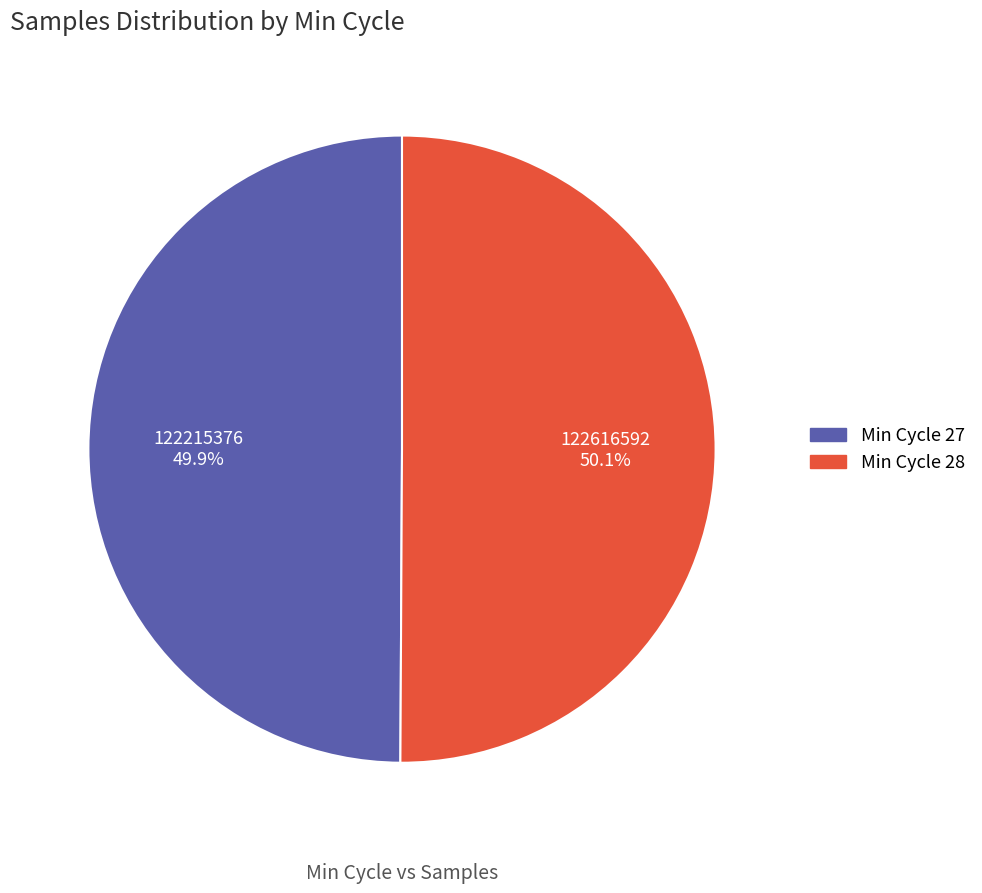

Does any single category account for the majority?

Yes